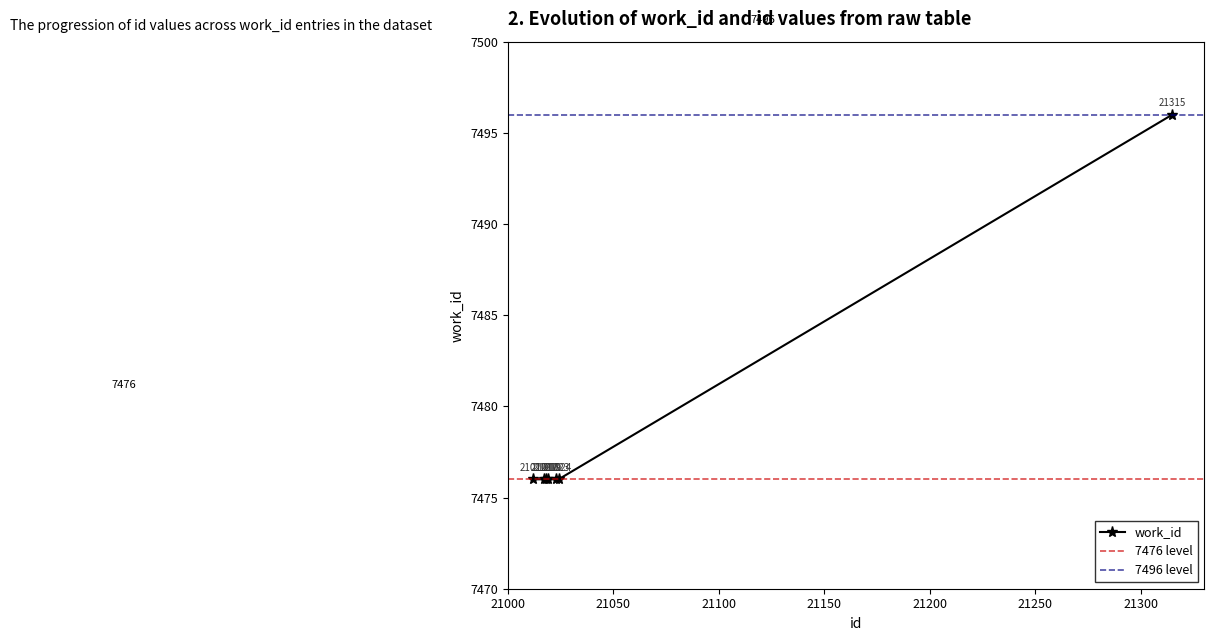

Is it true that the value at 7496 is 12557?

False